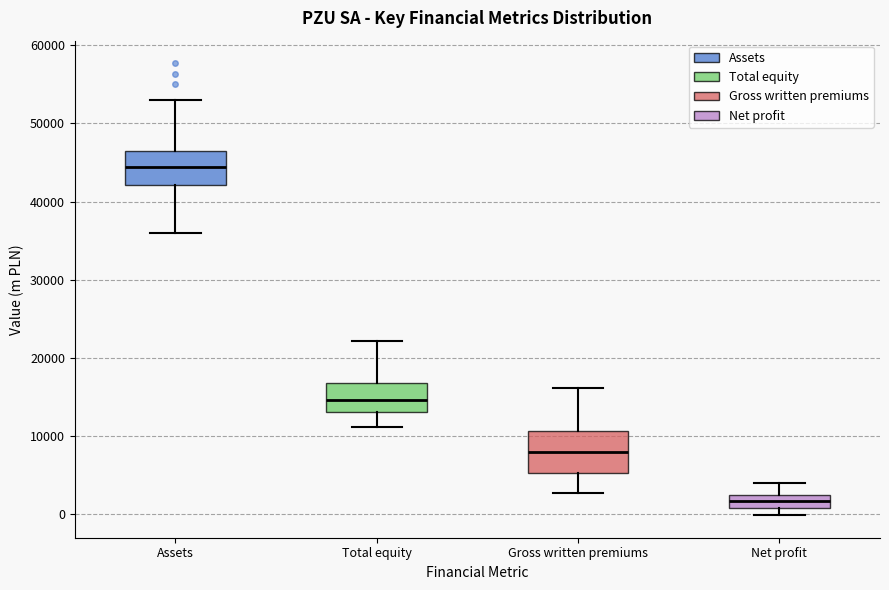

Reading left to right, transcribe this box plot: for each box, give where its median line is, the range the box spans, and where its two whiskers end, as read against the y-axis. The values are not printed on the chart, so give them approximately, as read against the axis.

Assets: median 44000, box 42000 to 47000, whiskers 36000 to 53000
Total equity: median 15000, box 13000 to 17000, whiskers 11000 to 22000
Gross written premiums: median 8000, box 5000 to 11000, whiskers 3000 to 16000
Net profit: median 2000 (inside the box), box 1000 to 2000, whiskers 0 to 4000